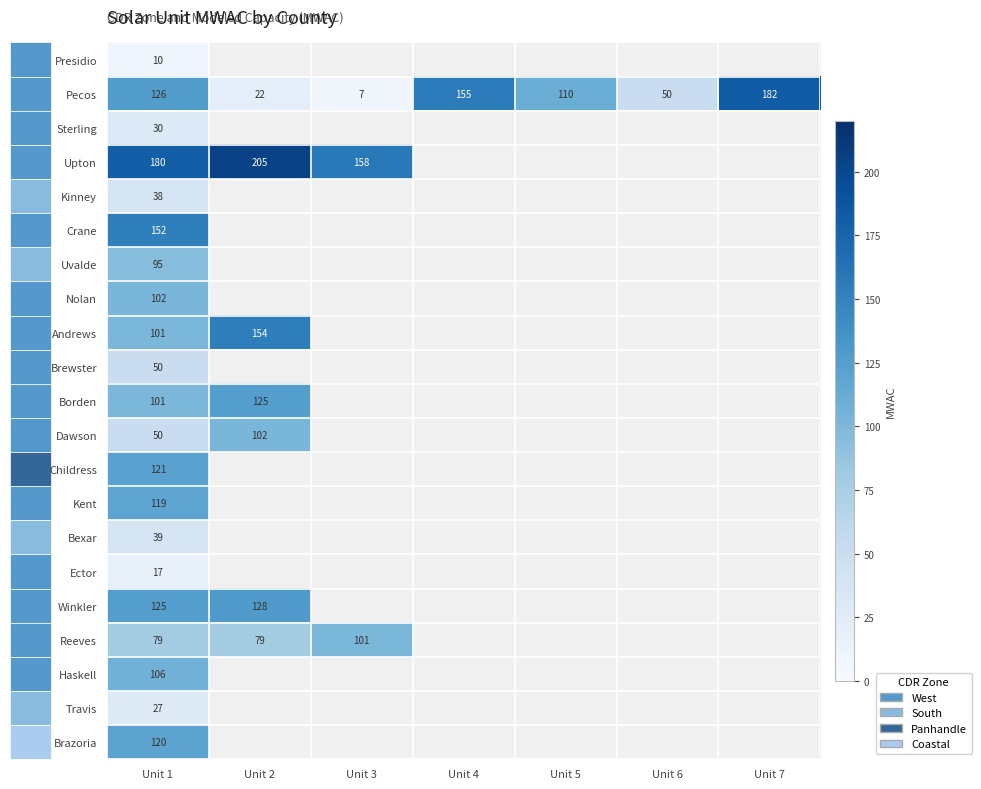

Is it true that Brewster equals 22 at Unit 1?

False